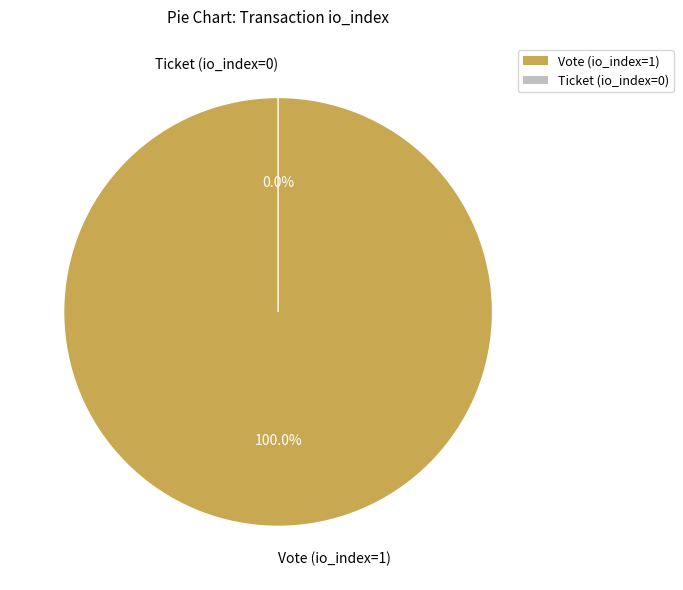

What is the change in value from Vote (io_index=1) to Ticket (io_index=0)?

-1